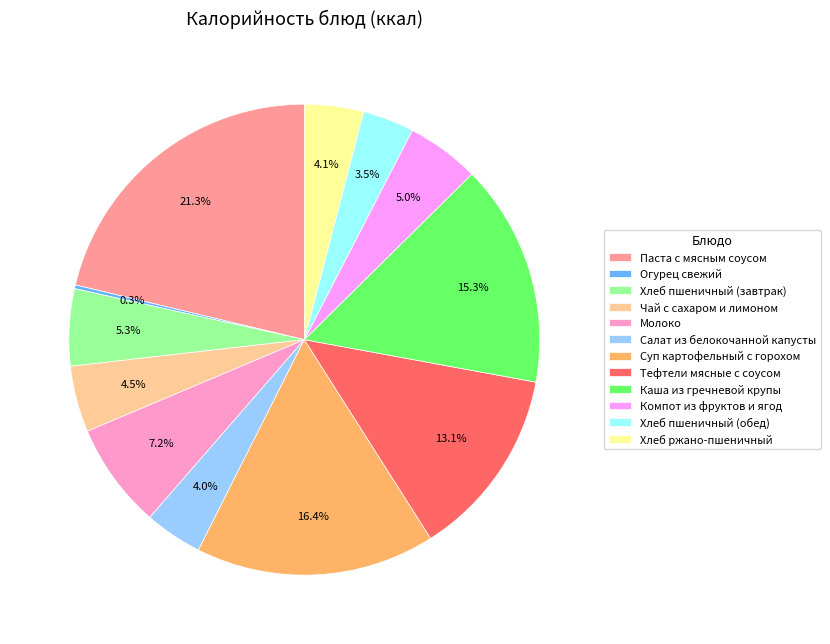

Which has a higher value, Хлеб ржано-пшеничный or Компот из фруктов и ягод?

Компот из фруктов и ягод